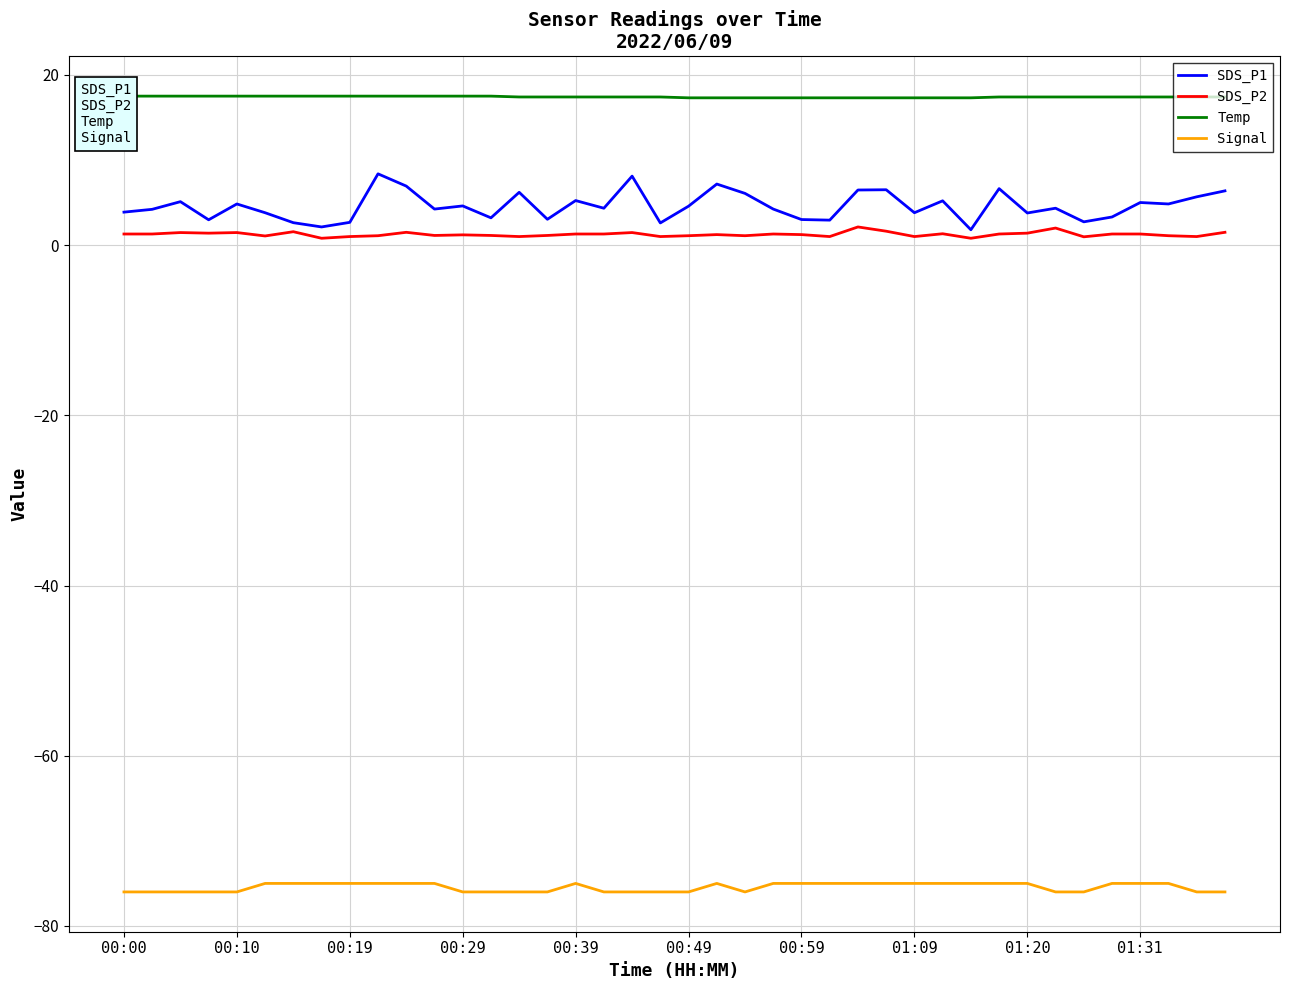

What is the minimum value for Signal?

-76.0